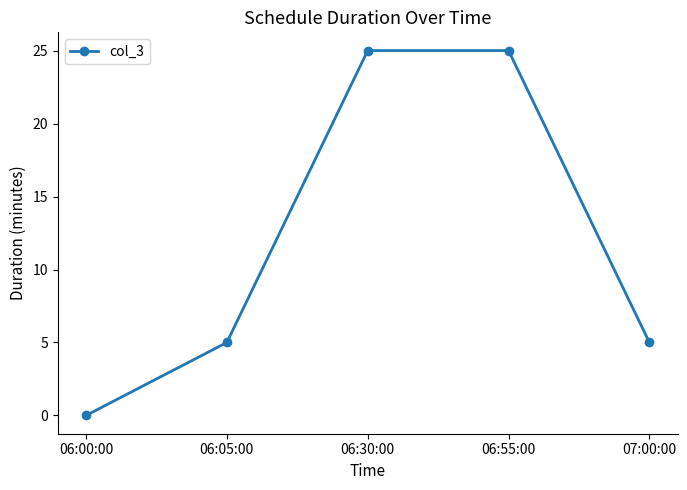

Count the number of data series in this chart.

1